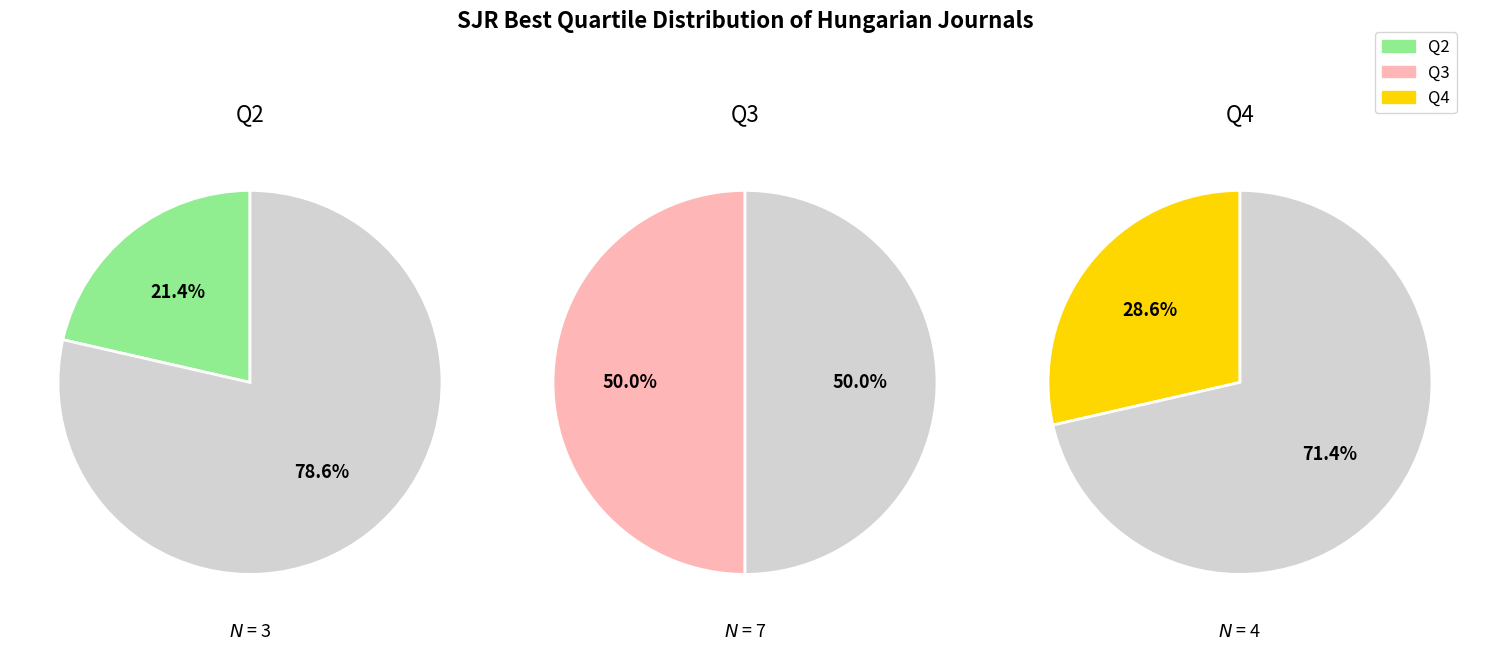

To the nearest percent, what percentage of the pie is Q4?

29%